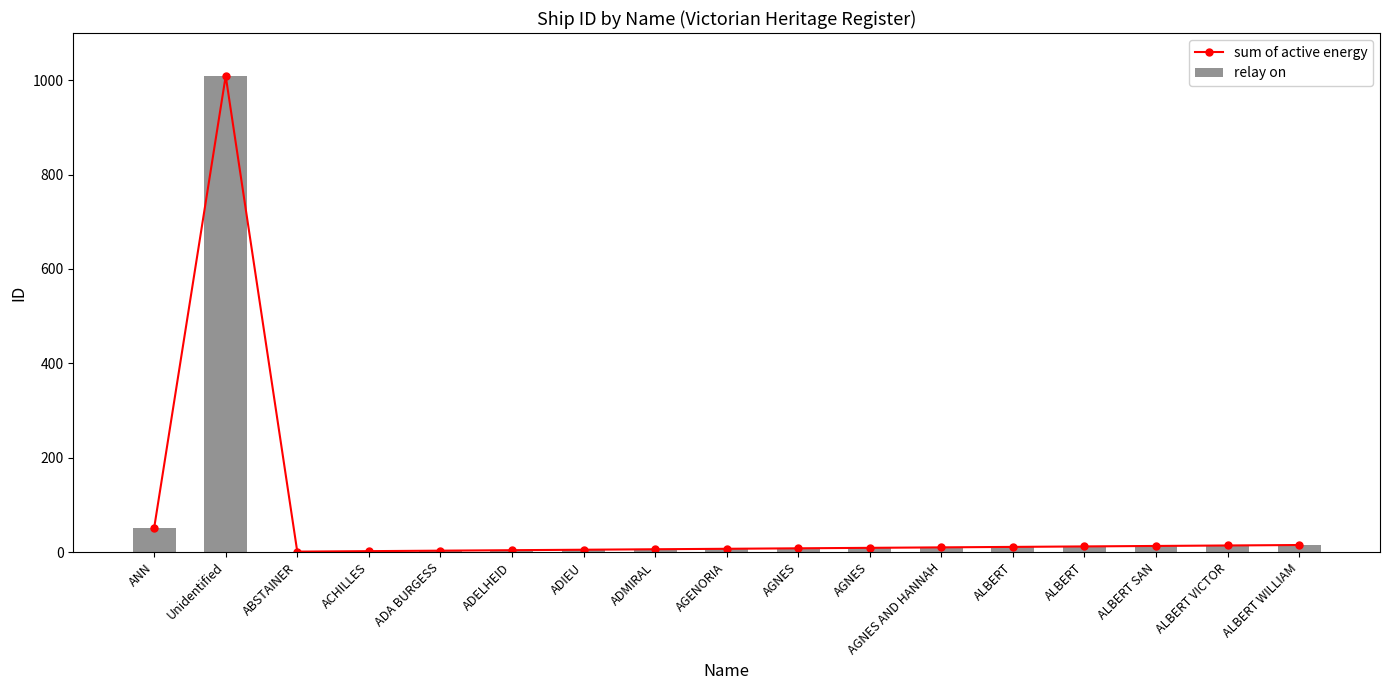

Reading left to right, what are all the values shown in this chart?

sum of active energy: 51	1009	1	2	3	4	5	6	7	8	9	10	11	12	13	14	15
relay on: 51	1009	1	2	3	4	5	6	7	8	9	10	11	12	13	14	15